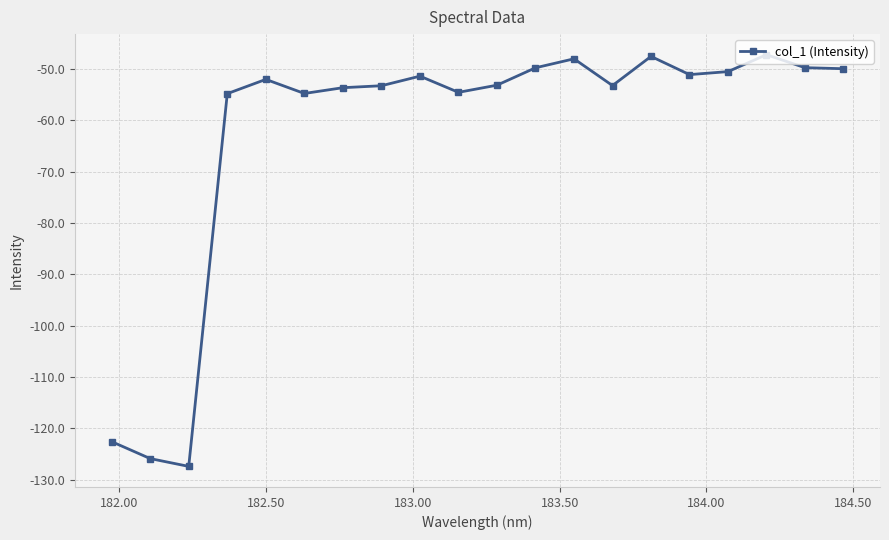

How many values exceed -52?

9